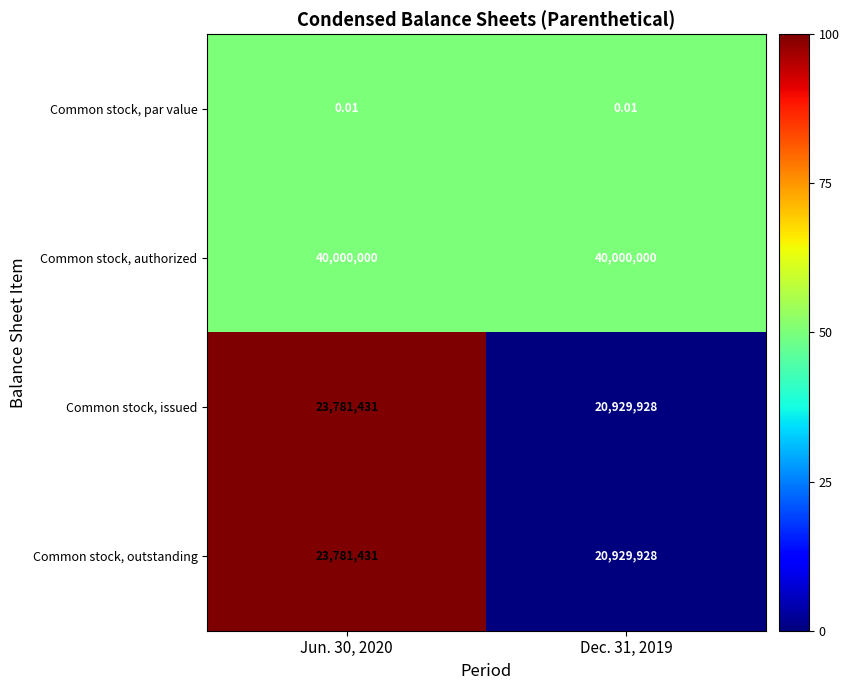

How many data points in Common stock, issued are less than 23781431?

1